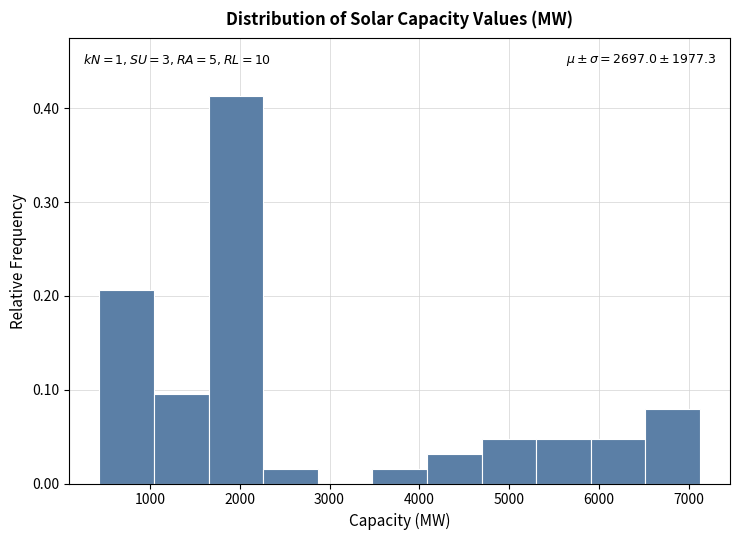

Which range on the x-axis has the tallest bar?

1700 to 2300